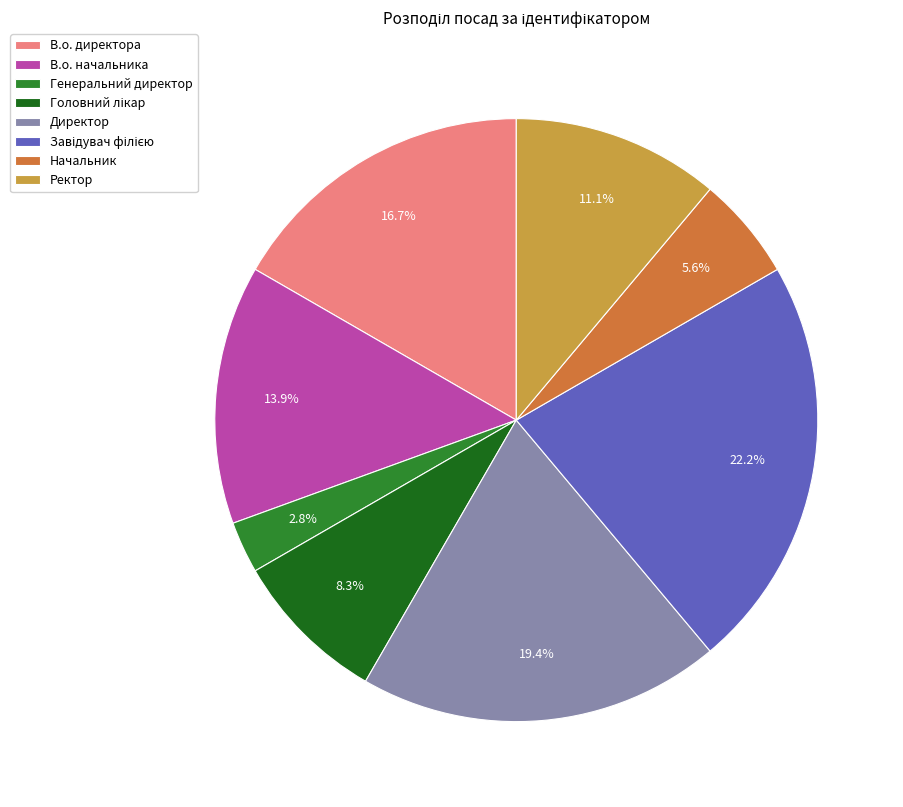

Count the number of slices in the pie.

8